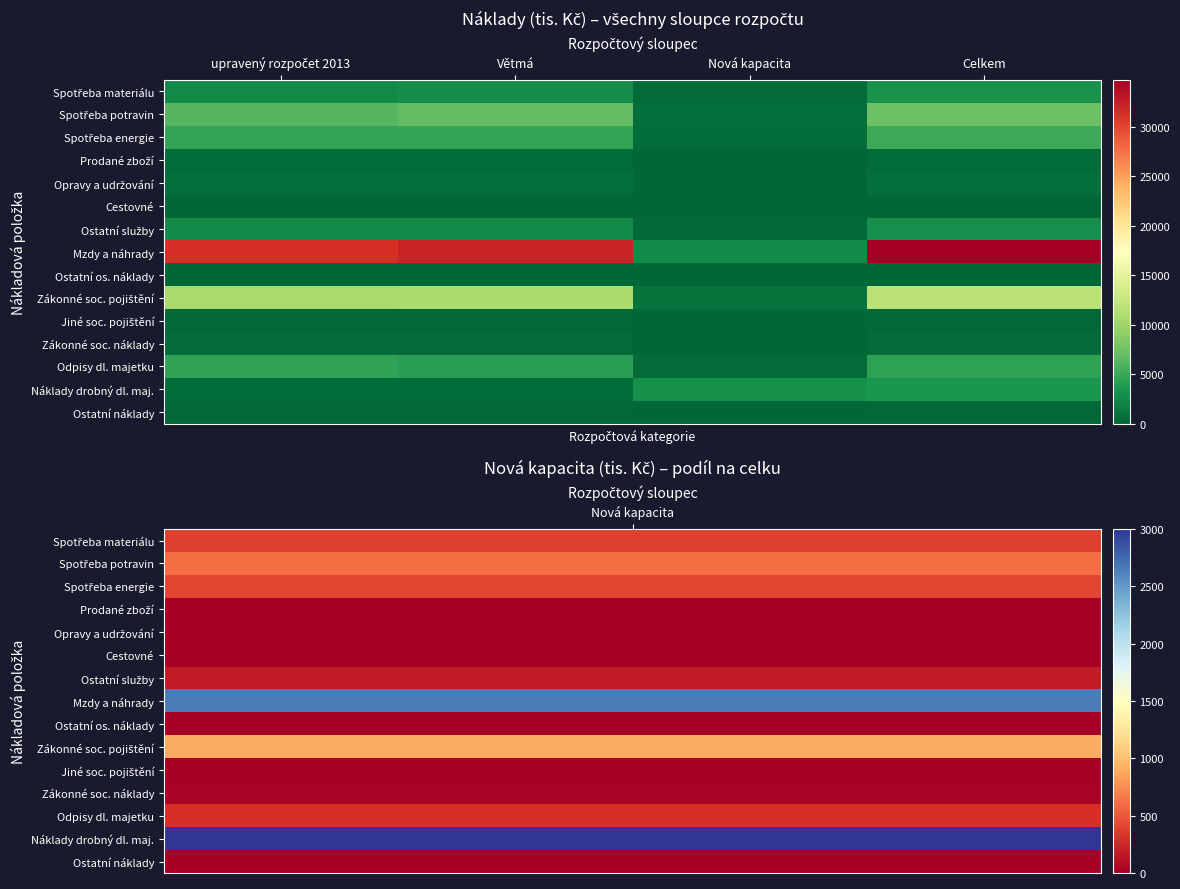

How many distinct data groups are displayed?

15